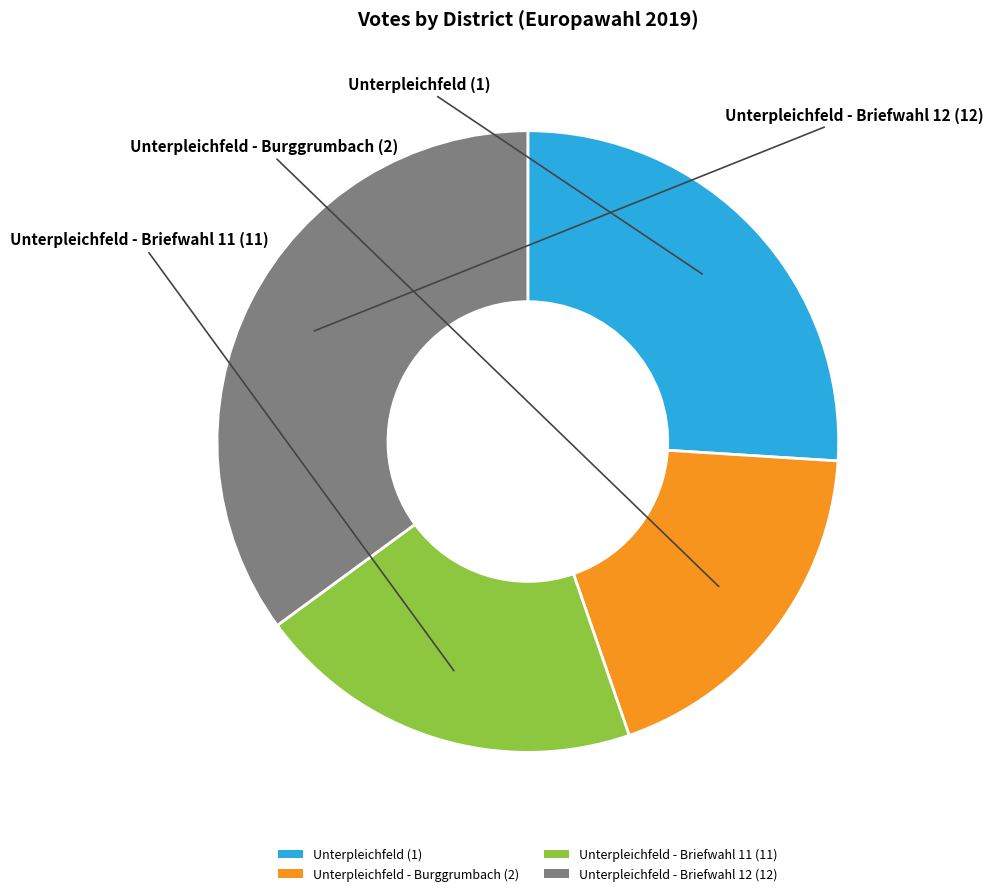

How many slices are in this pie chart?

4